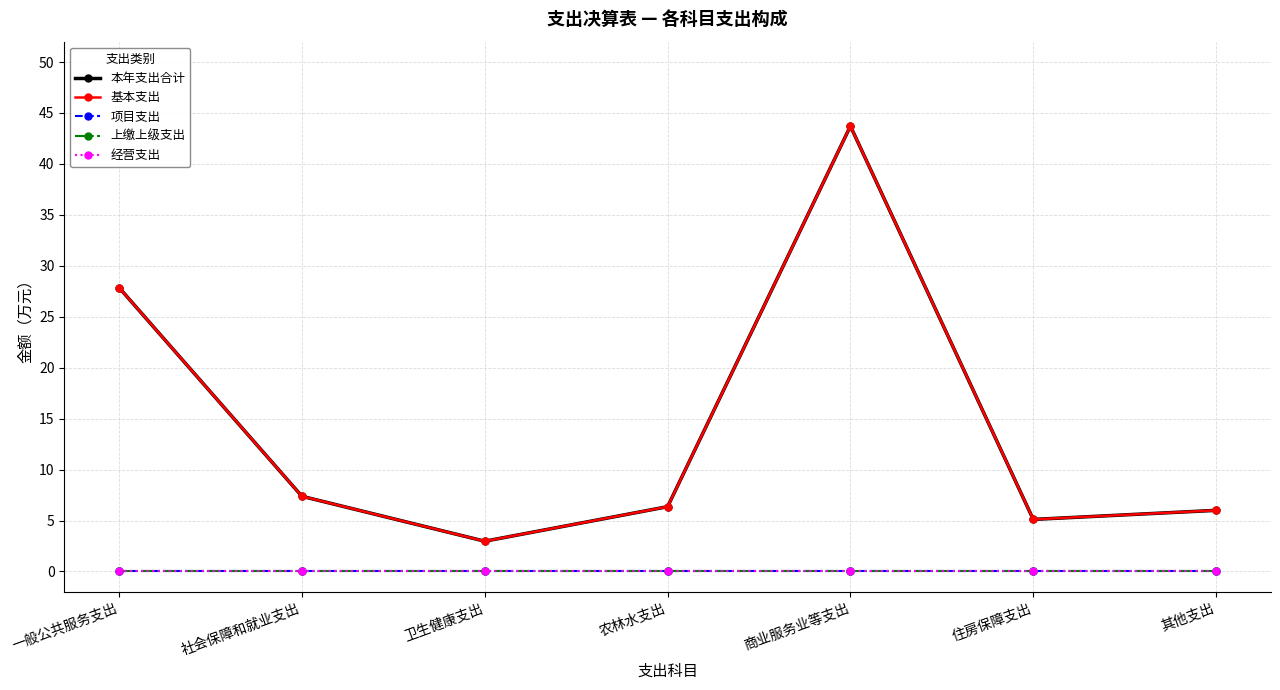

True or false: 本年支出合计 has a value of 49.3 at 一般公共服务支出.

False